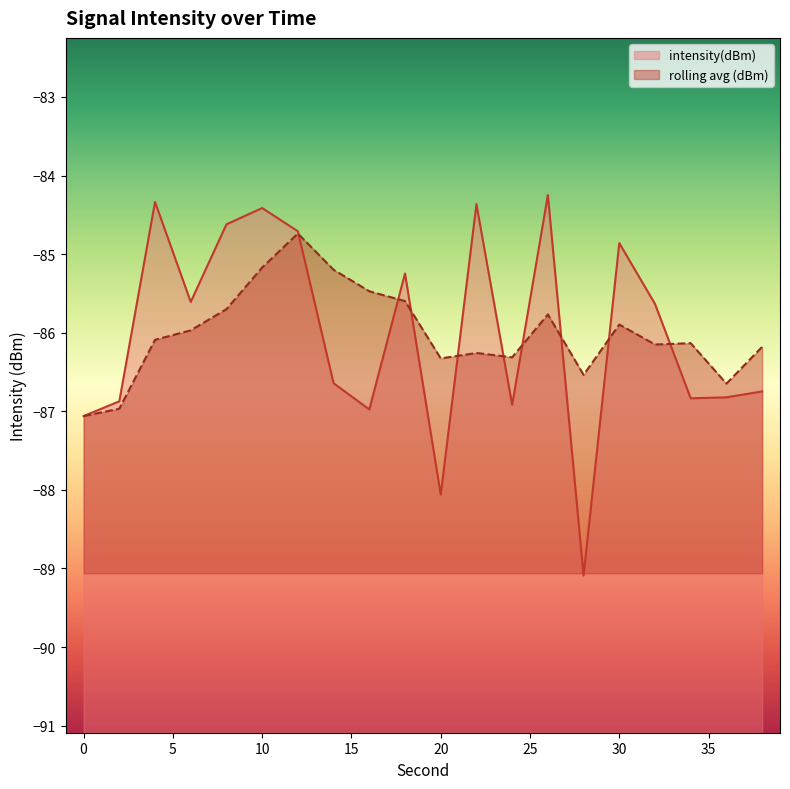

At which label is the value closest to -86?

32